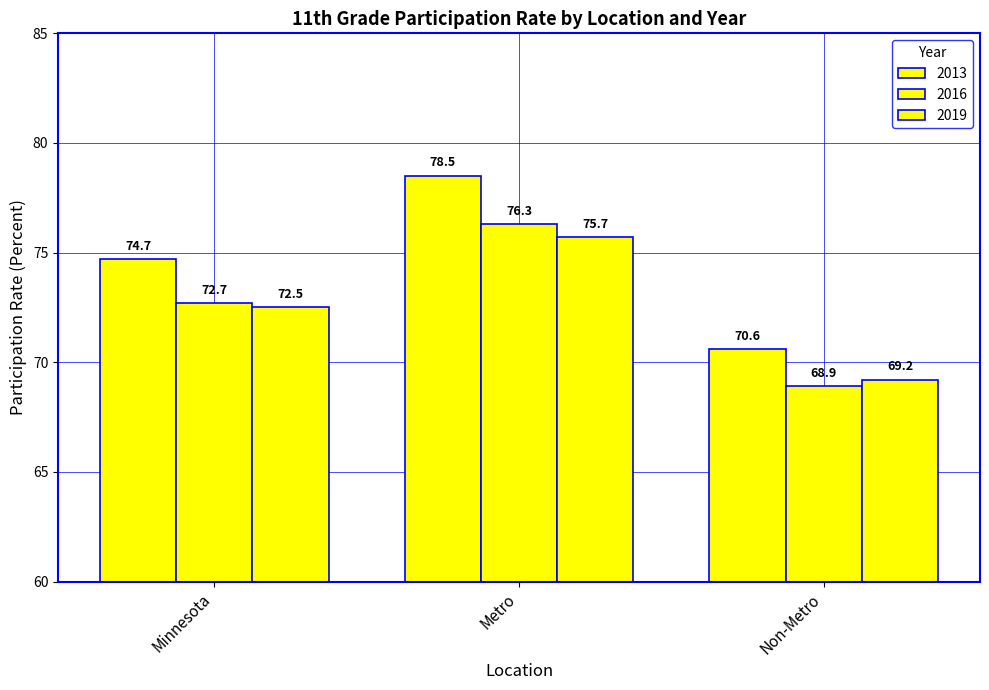

What is the label of the 3rd bar from the left?

Non-Metro